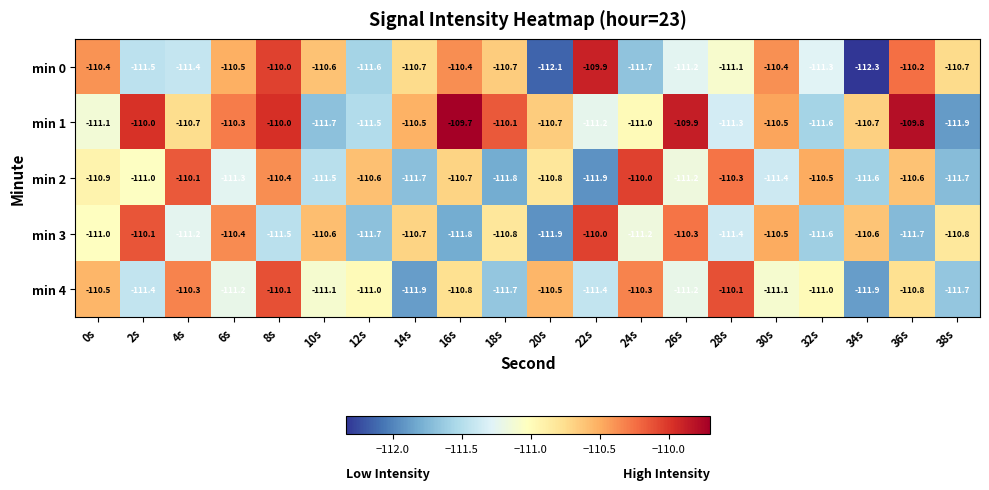

What is the minimum value shown in the chart?

-112.3